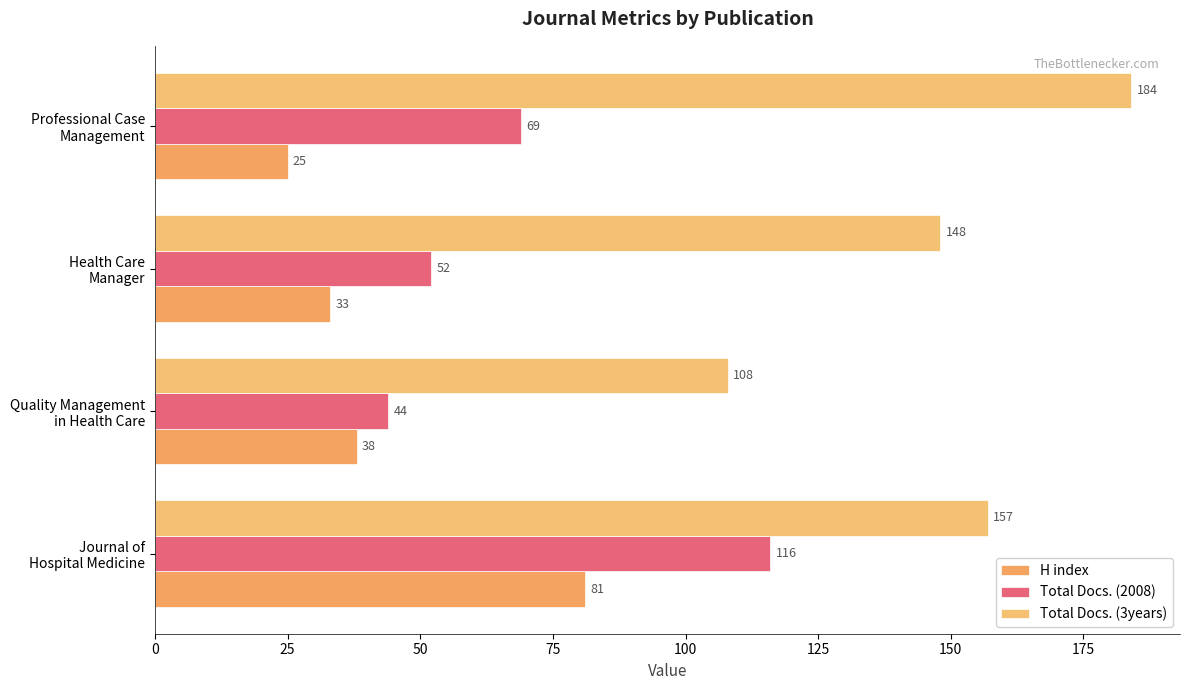

Which series has the largest total across all categories?

Total Docs. (3years)